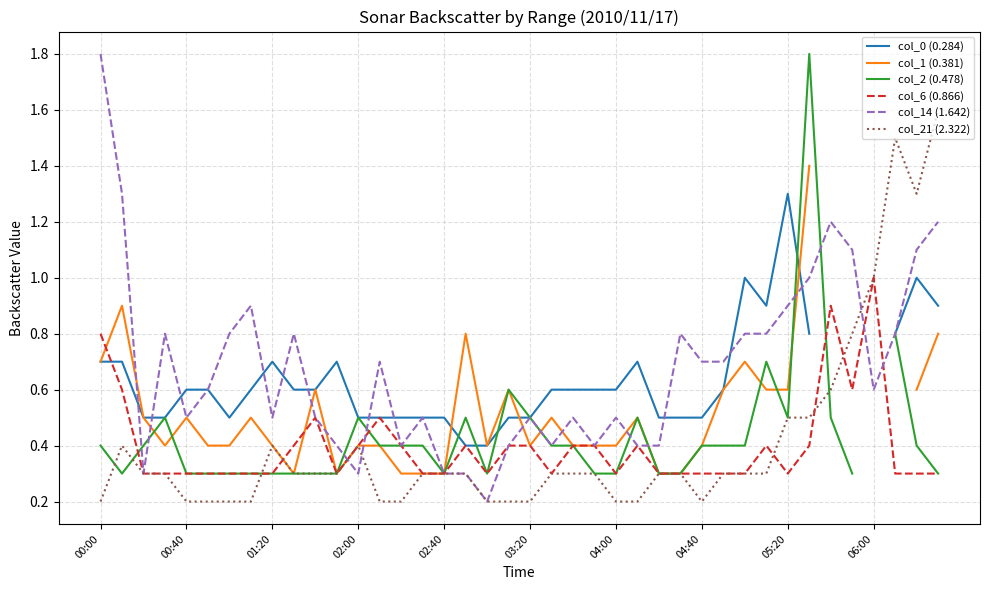

What is the difference between the col_14 (1.642) values at 23 and 00:00?

1.4